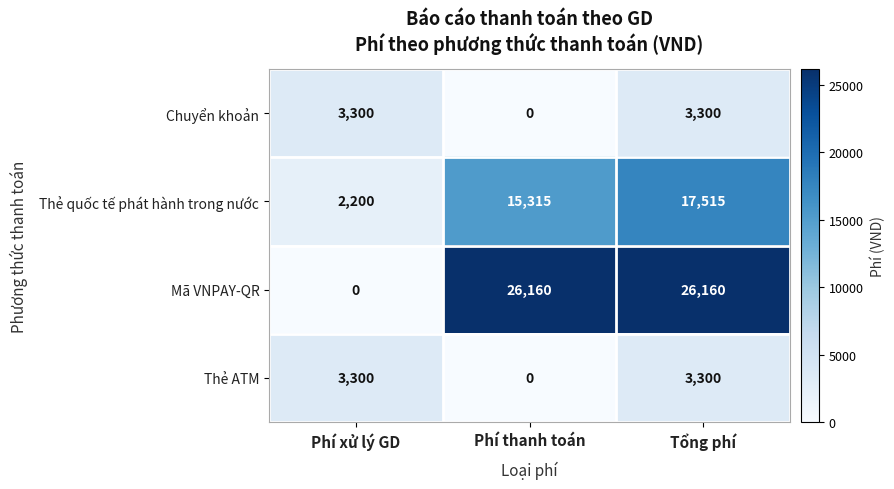

What is the total value across all series at Phí thanh toán?

41475